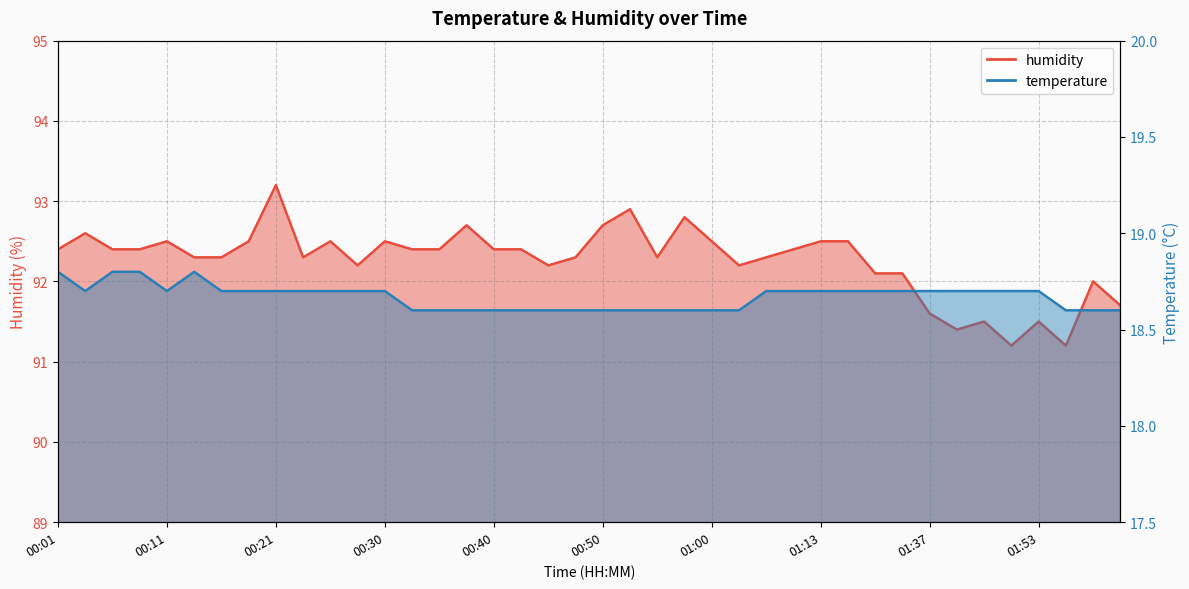

Is it true that temperature equals 18.8 at 00:01?

True